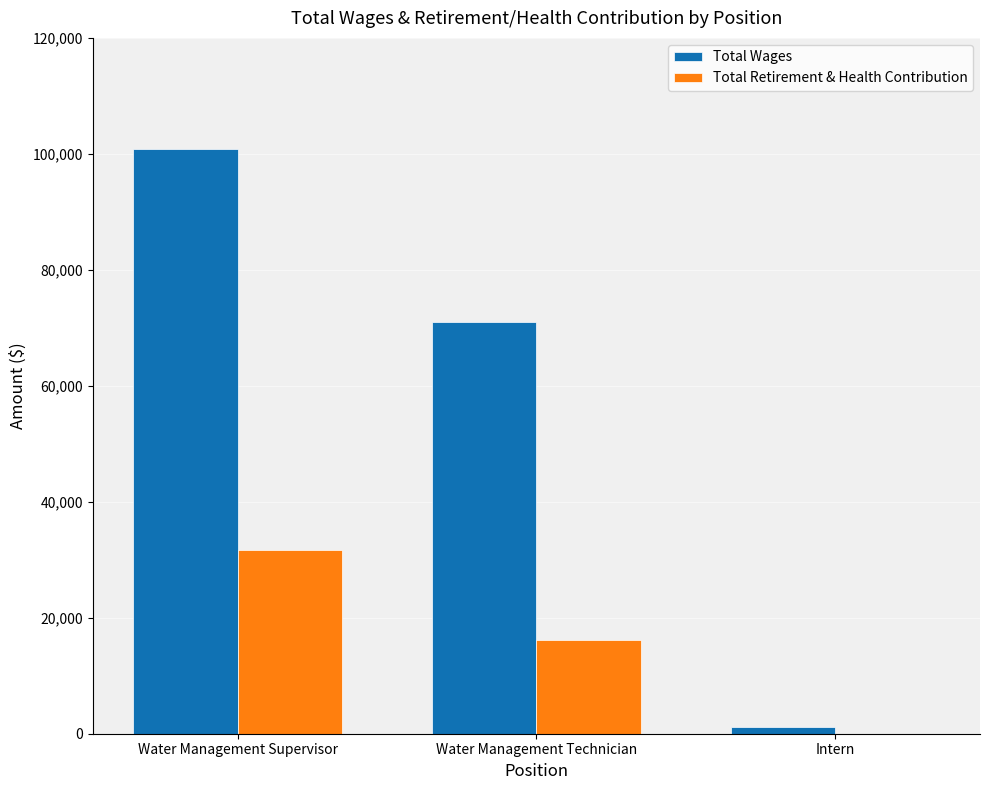

True or false: Total Retirement & Health Contribution has a value of 0 at Intern.

True